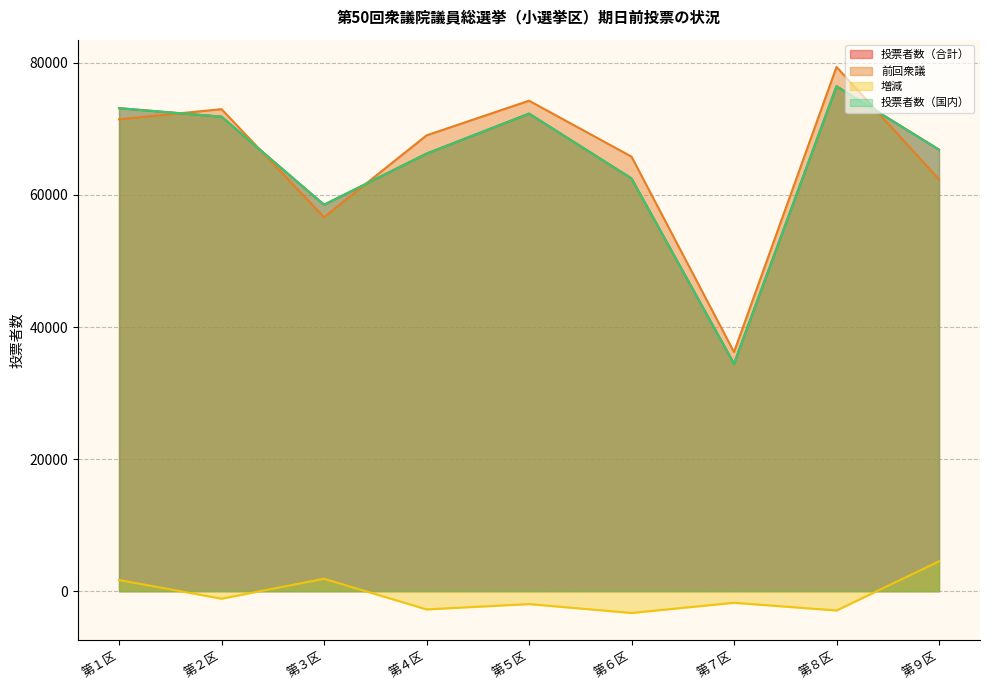

Reading right to left, transcribe all the data shown in this chart.

投票者数（合計）: 66874	76465	34456	62506	72326	66264	58525	71860	73151
前回衆議: 62359	79387	36210	65806	74278	69025	56643	72997	71462
増減: 4515	-2922	-1754	-3300	-1952	-2761	1882	-1137	1689
投票者数（国内）: 66863	76458	34444	62502	72323	66257	58519	71854	73146